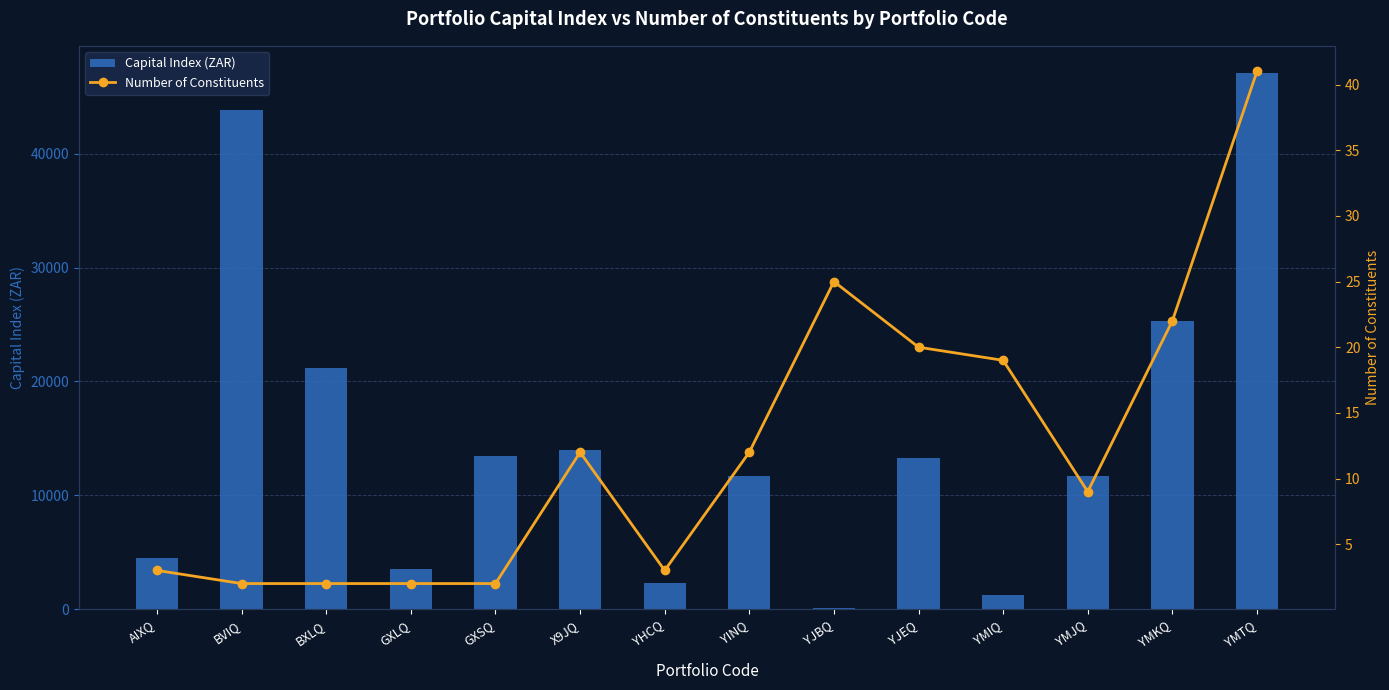

Which series has the largest range (max minus min)?

Capital Index (ZAR)